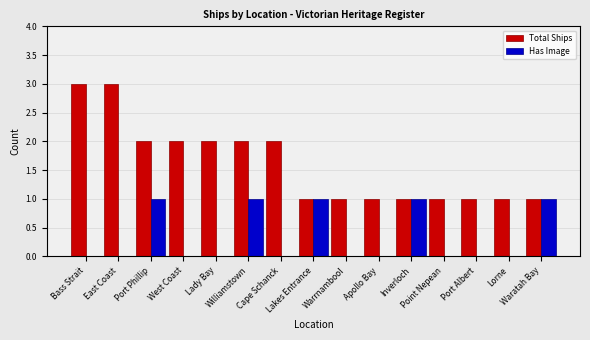

Which series has the largest total across all categories?

Total Ships